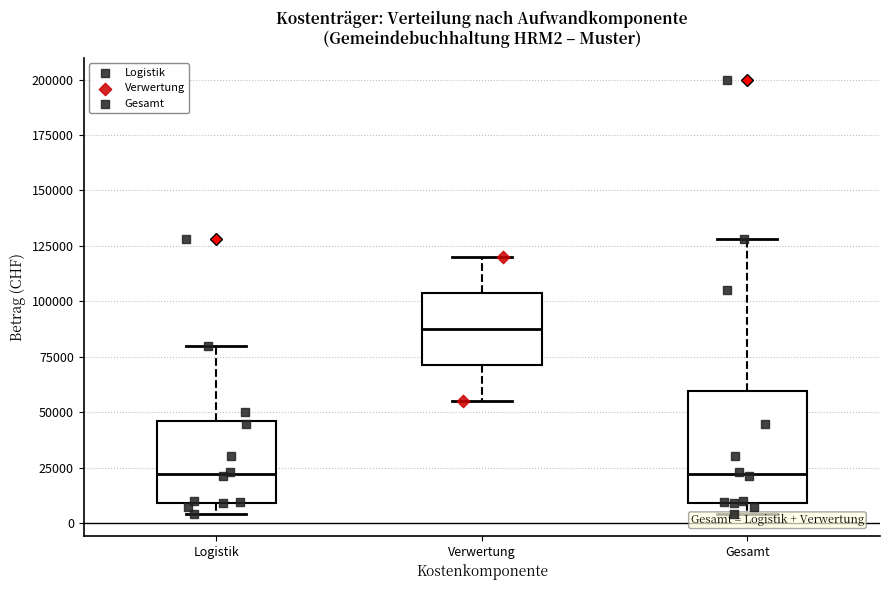

Reading left to right, read every box against the y-axis: the position of its median line, the range the box covers, and the ends of its whiskers. The values are not printed on the chart, so give them approximately, as read against the axis.

Logistik: median 20000, box 10000 to 45000, whiskers 5000 to 80000
Verwertung: median 90000, box 70000 to 105000, whiskers 55000 to 120000
Gesamt: median 20000, box 10000 to 60000, whiskers 5000 to 130000